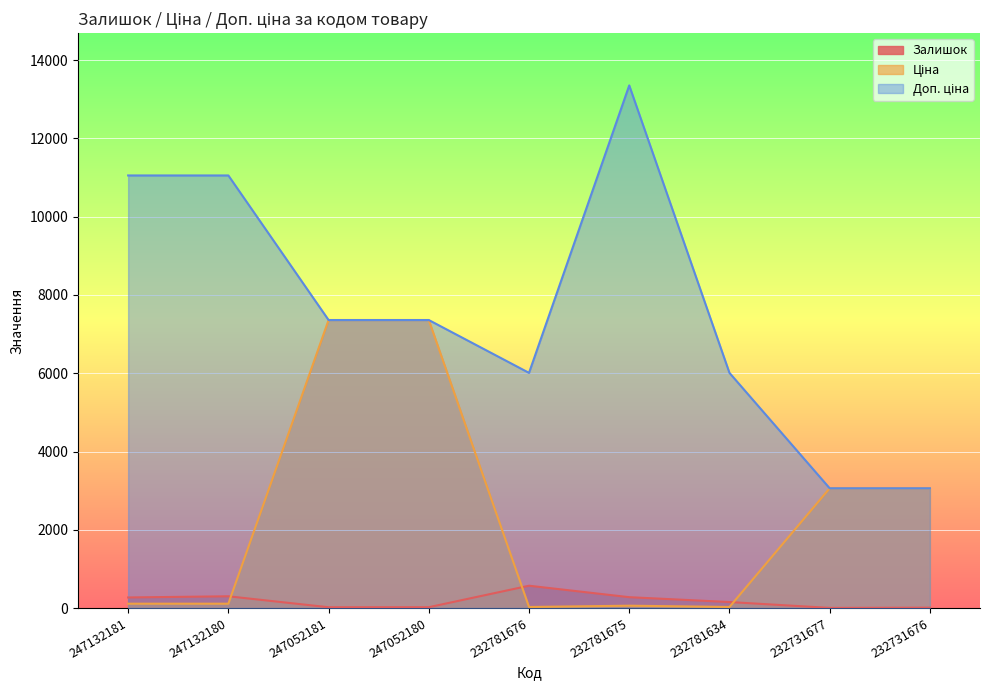

At which label does Ціна first exceed 110?

247132181